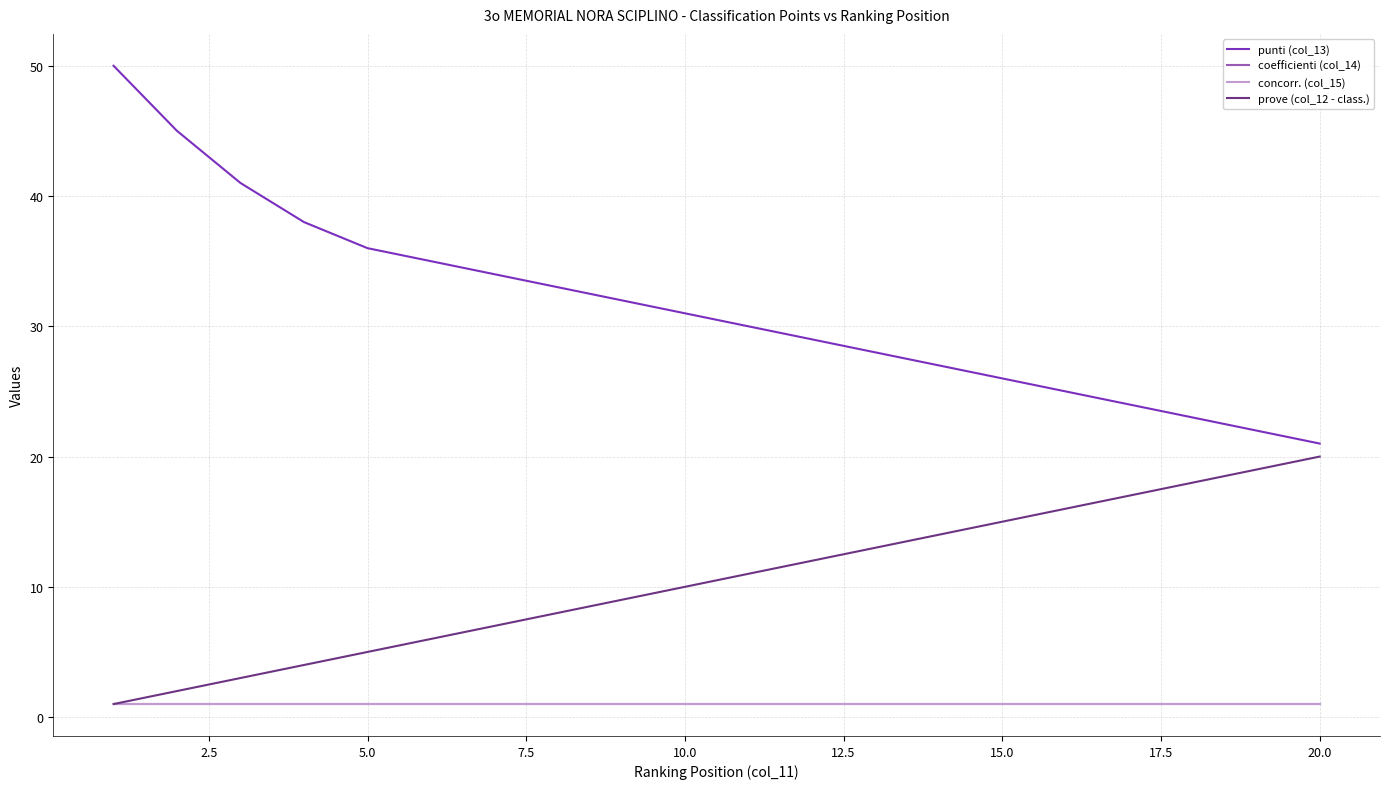

True or false: concorr. (col_15) and prove (col_12 - class.) intersect in this chart.

False